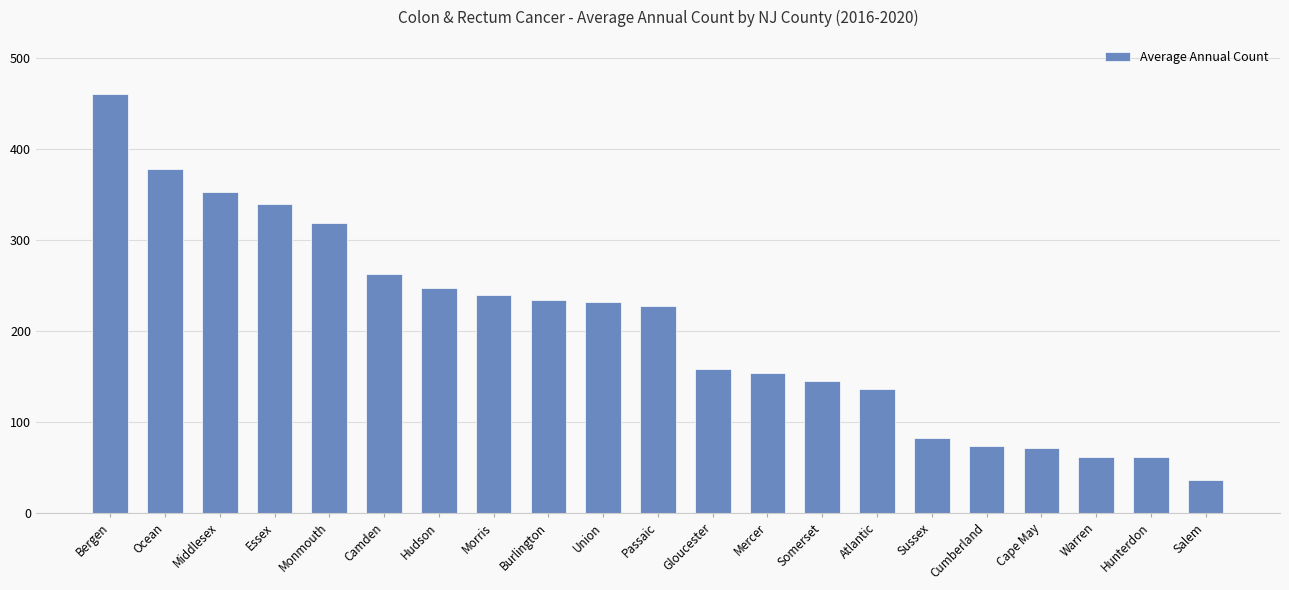

What is the smallest value displayed?

36